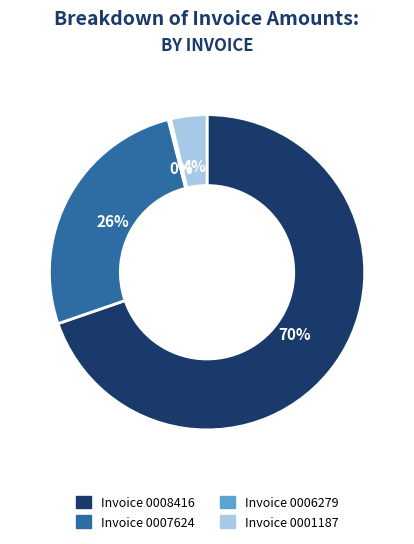

Is there a majority slice in this chart?

Yes